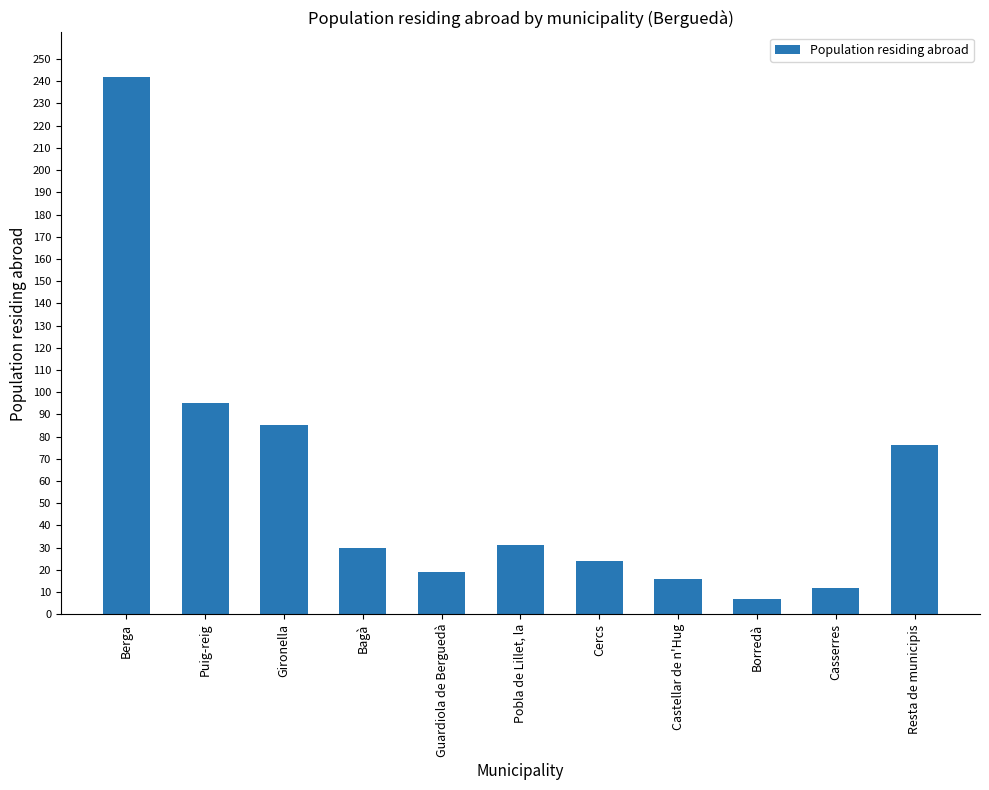

Where is the data nearest to the value 124?

Puig-reig